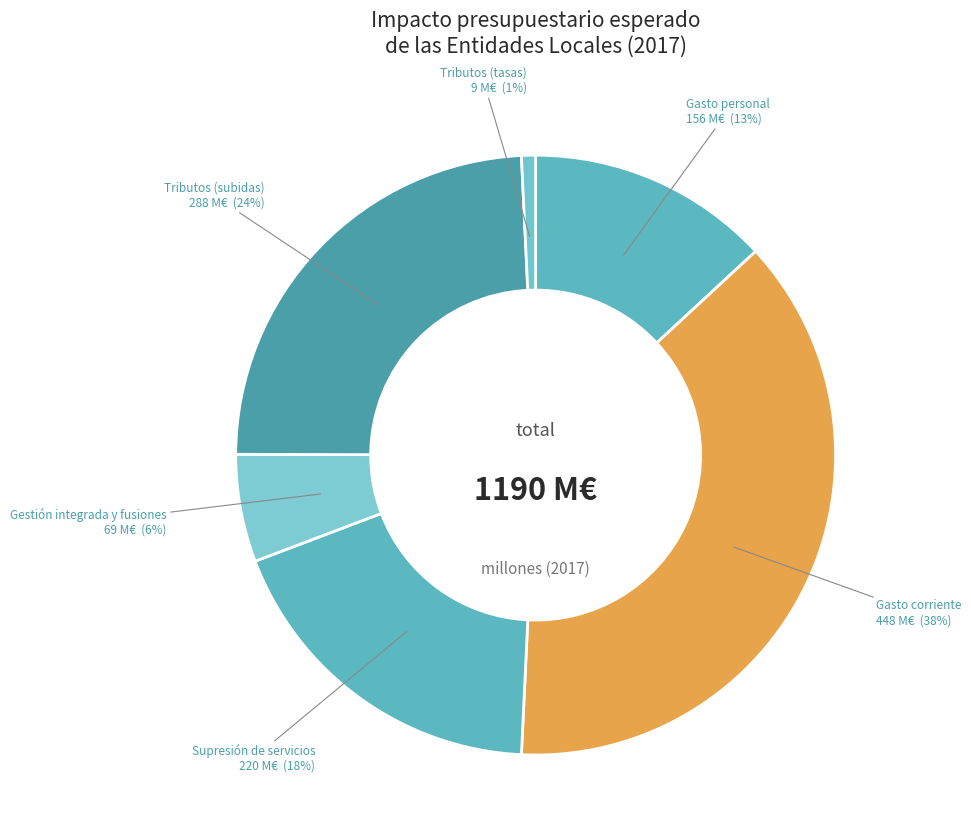

How many slices are in this pie chart?

6